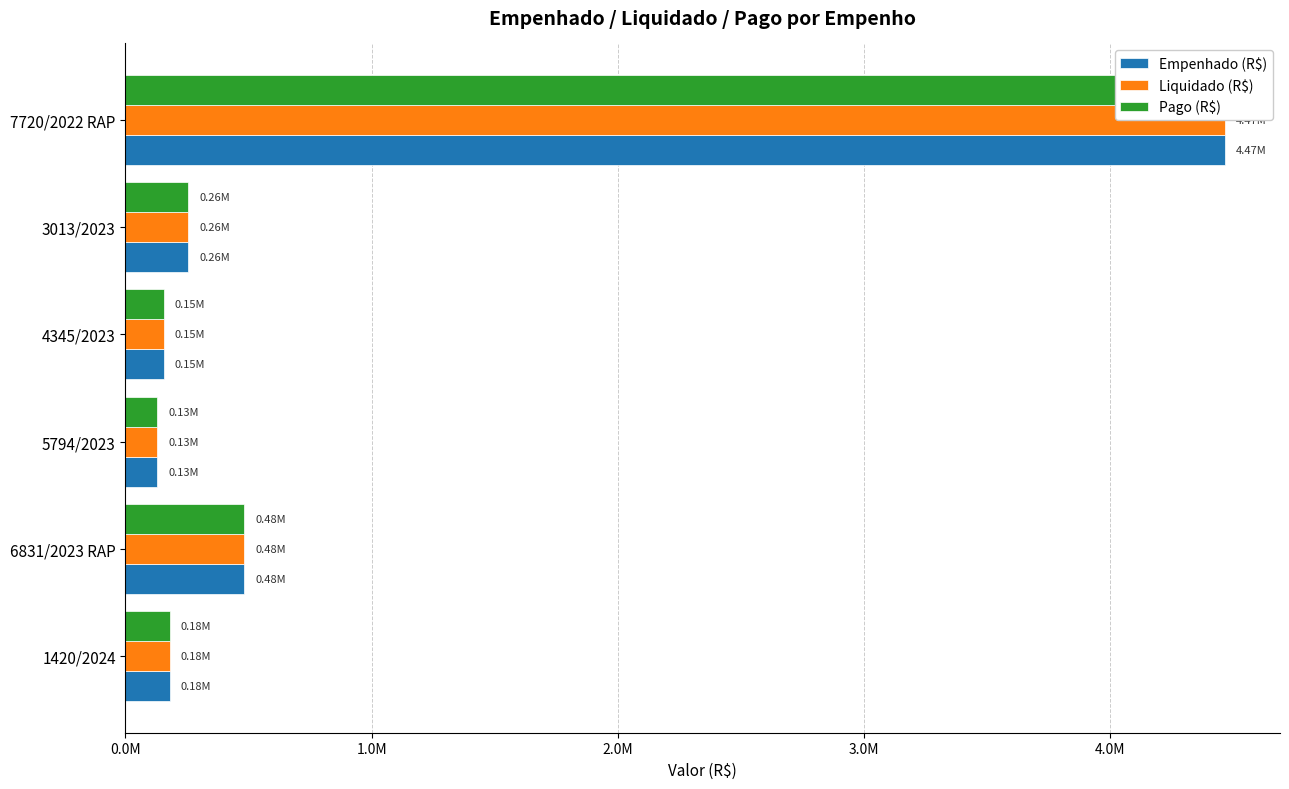

Which series has the largest range (max minus min)?

Empenhado (R$)